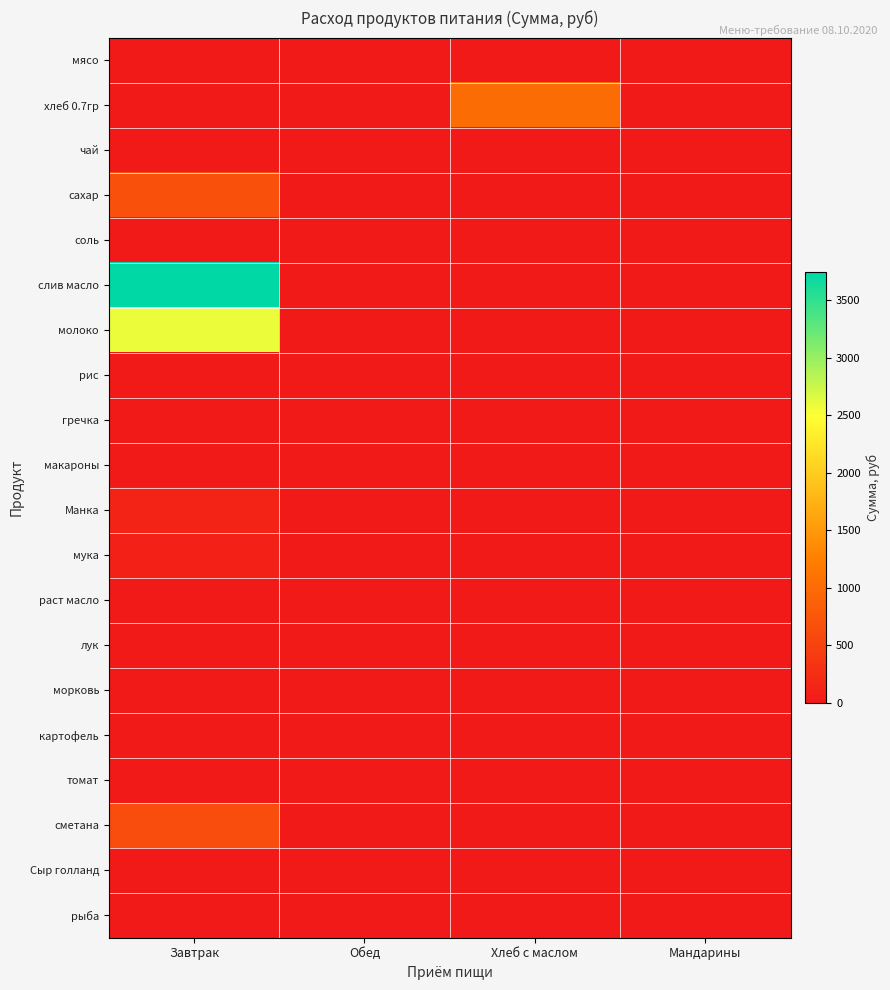

Reading left to right, extract all data points from this chart.

мясо: Завтрак=0.0	Обед=0.0	Хлеб с маслом=0.0	Мандарины=0.0
хлеб 0.7гр: Завтрак=0.0	Обед=0.0	Хлеб с маслом=1014.2	Мандарины=0.0
чай: Завтрак=0.0	Обед=0.0	Хлеб с маслом=0.0	Мандарины=0.0
сахар: Завтрак=683.4	Обед=0.0	Хлеб с маслом=0.0	Мандарины=0.0
соль: Завтрак=4.3	Обед=0.0	Хлеб с маслом=0.0	Мандарины=0.0
слив масло: Завтрак=3739.3	Обед=0.0	Хлеб с маслом=0.0	Мандарины=0.0
молоко: Завтрак=2586.2	Обед=0.0	Хлеб с маслом=0.0	Мандарины=0.0
рис: Завтрак=0.0	Обед=0.0	Хлеб с маслом=0.0	Мандарины=0.0
гречка: Завтрак=0.0	Обед=0.0	Хлеб с маслом=0.0	Мандарины=0.0
макароны: Завтрак=0.0	Обед=0.0	Хлеб с маслом=0.0	Мандарины=0.0
Манка: Завтрак=124.2	Обед=0.0	Хлеб с маслом=0.0	Мандарины=0.0
мука: Завтрак=85.2	Обед=0.0	Хлеб с маслом=0.0	Мандарины=0.0
раст масло: Завтрак=0.0	Обед=0.0	Хлеб с маслом=0.0	Мандарины=0.0
лук: Завтрак=0.0	Обед=0.0	Хлеб с маслом=0.0	Мандарины=0.0
морковь: Завтрак=0.0	Обед=0.0	Хлеб с маслом=0.0	Мандарины=0.0
картофель: Завтрак=0.0	Обед=0.0	Хлеб с маслом=0.0	Мандарины=0.0
томат: Завтрак=0.0	Обед=0.0	Хлеб с маслом=0.0	Мандарины=0.0
сметана: Завтрак=639.0	Обед=0.0	Хлеб с маслом=0.0	Мандарины=0.0
Сыр голланд: Завтрак=0.0	Обед=0.0	Хлеб с маслом=0.0	Мандарины=0.0
рыба: Завтрак=0.0	Обед=0.0	Хлеб с маслом=0.0	Мандарины=0.0